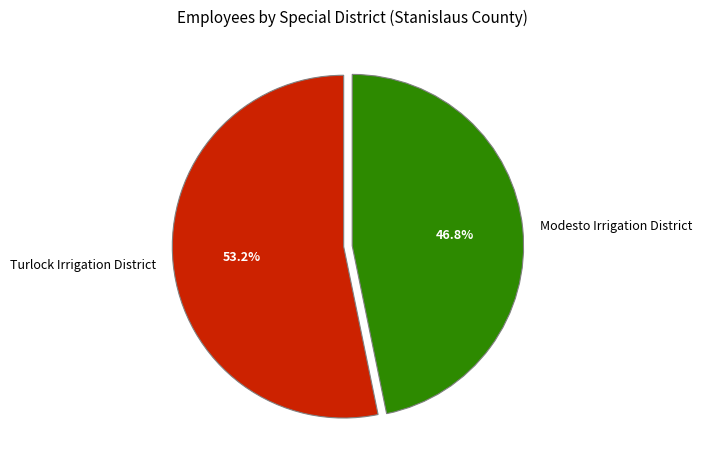

Which has a higher value, Modesto Irrigation District or Turlock Irrigation District?

Turlock Irrigation District